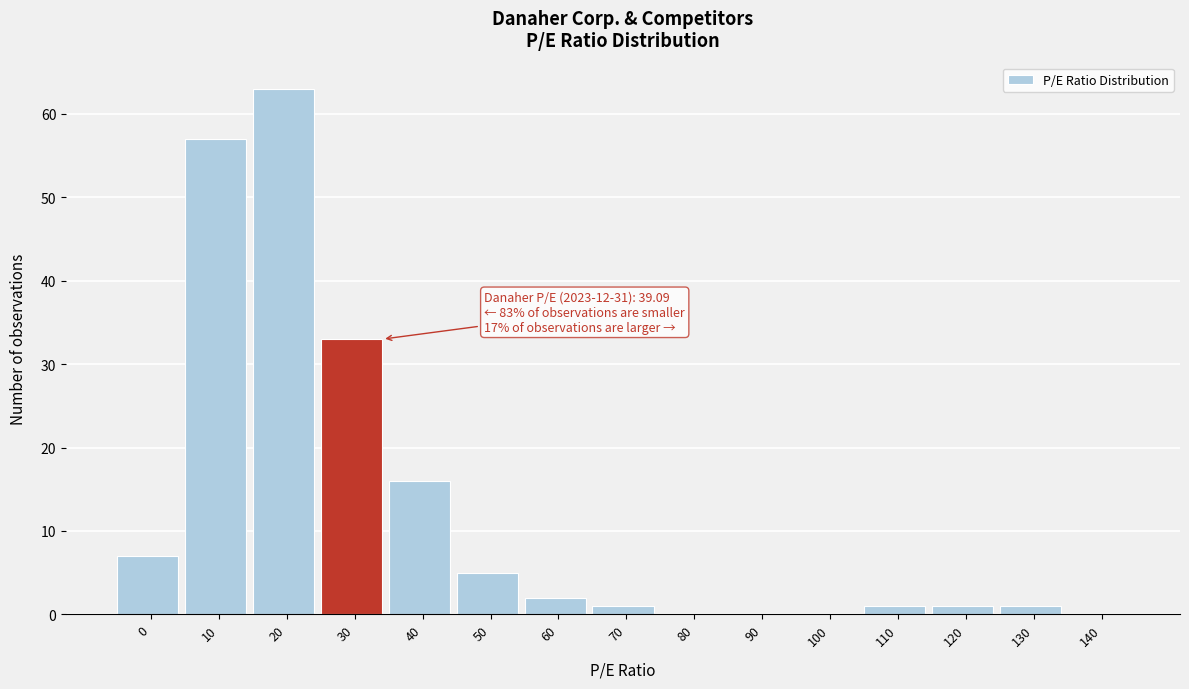

Reading left to right, transcribe all the data shown in this chart.

0=7	10=57	20=63	30=33	40=16	50=5	60=2	70=1	80=0	90=0	100=0	110=1	120=1	130=1	140=0